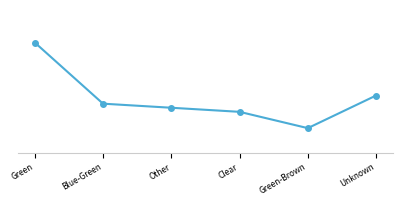

At which category does the chart reach its peak across all series?

Green